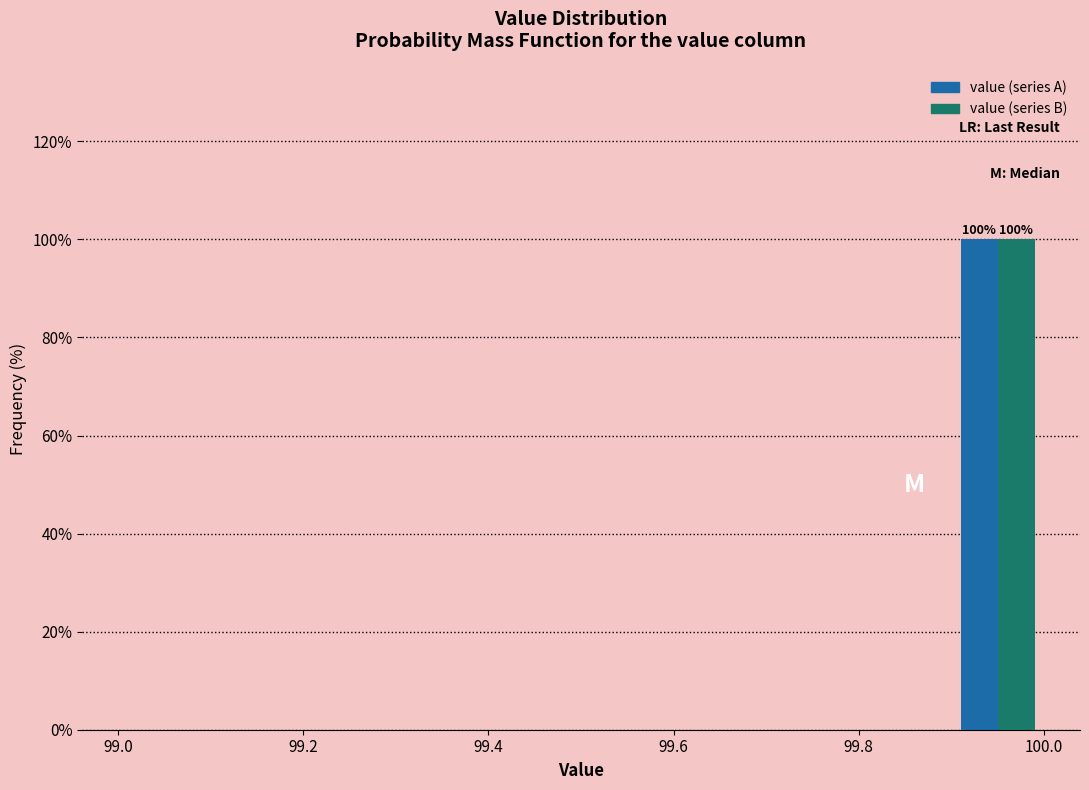

In the value (series A) series, which range on the x-axis has the tallest bar?

99.9 to 100.0